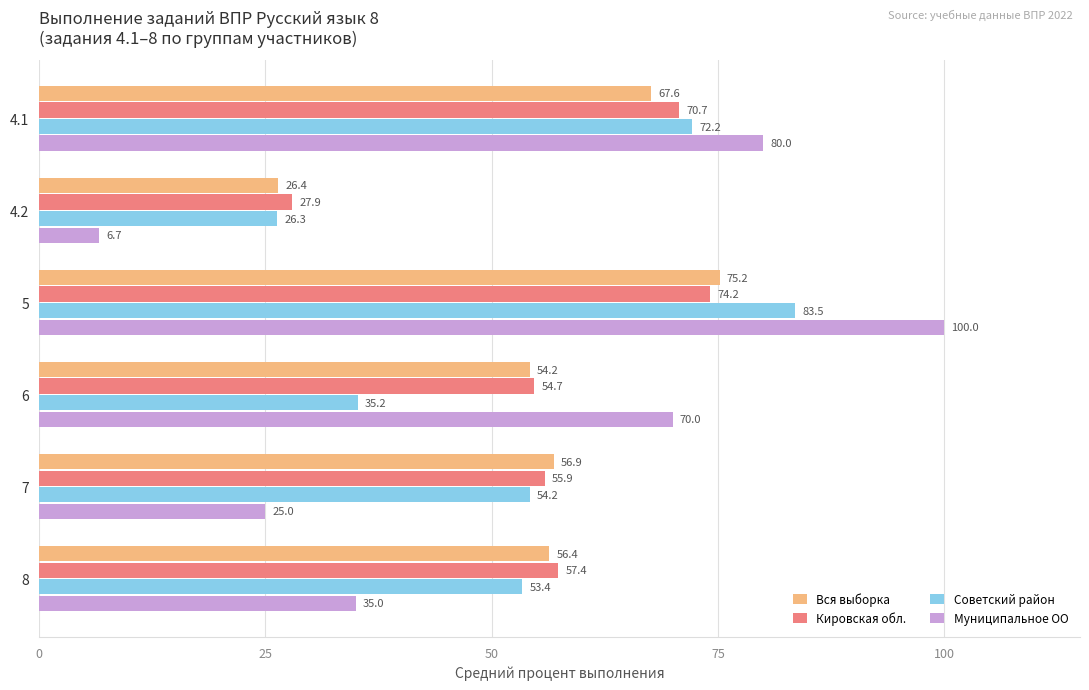

What are all the series names shown in the legend?

Вся выборка, Кировская обл., Советский район, Муниципальное ОО